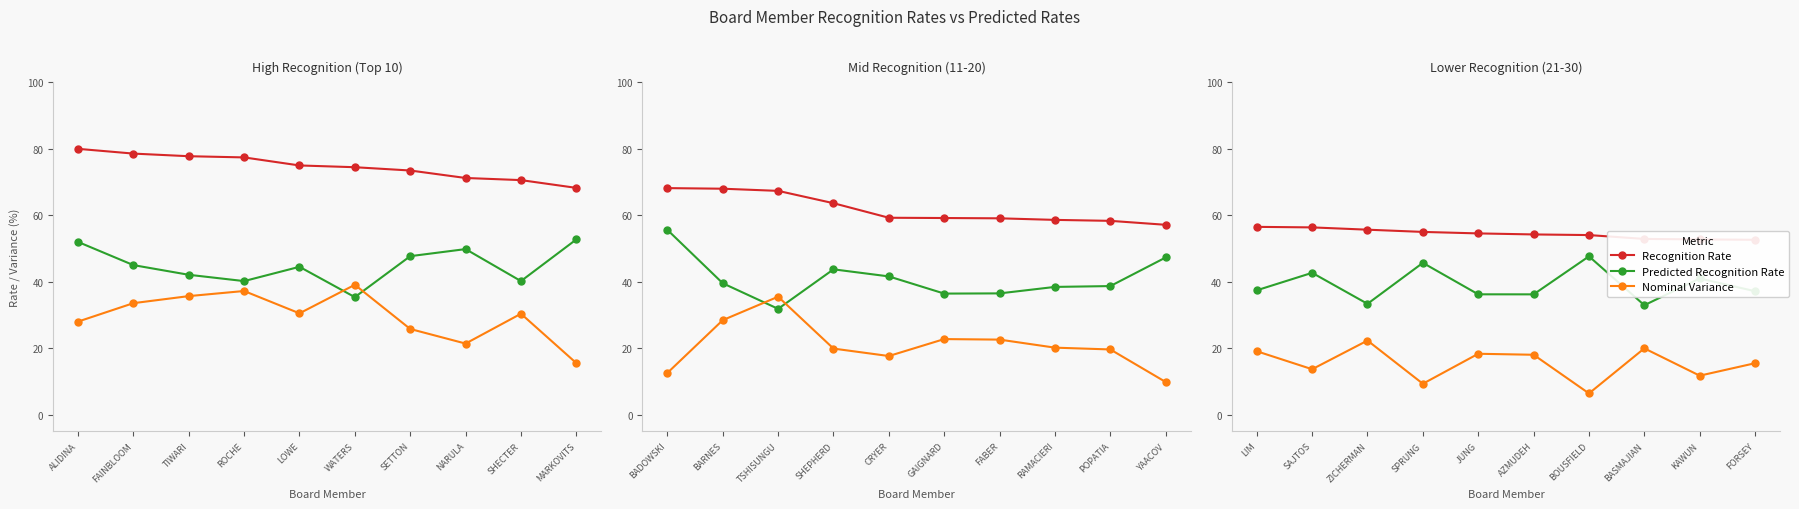

List the series in order of their overall mean, highest first.

Recognition Rate, Predicted Recognition Rate, Nominal Variance